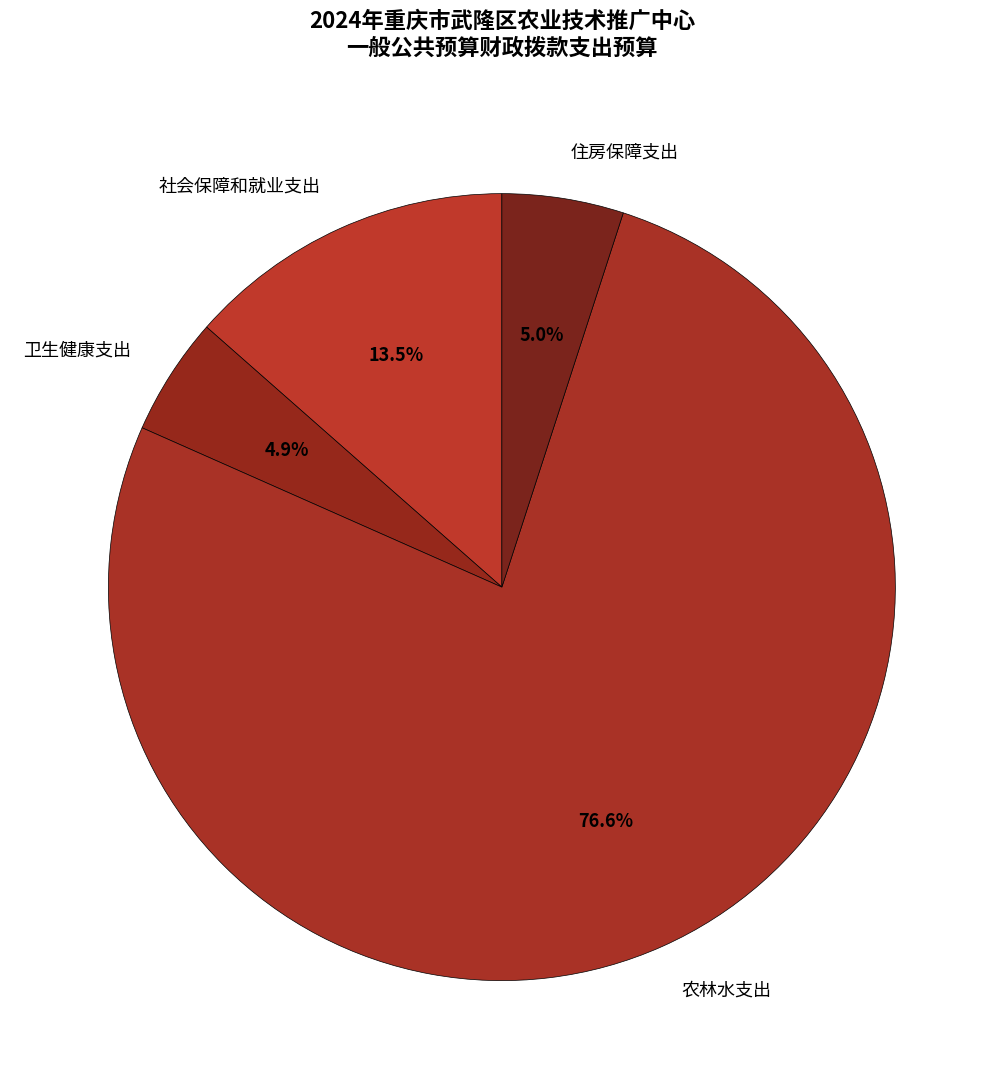

The 农林水支出 slice represents 77% of the pie. True or false?

True